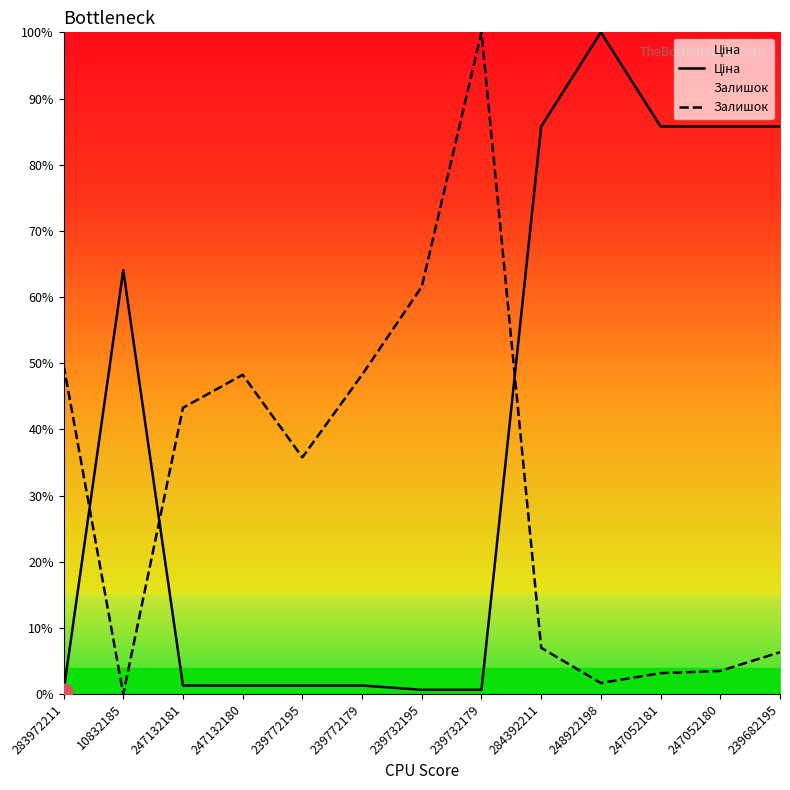

The Ціна series shows 1.0 at 239732195. True or false?

False